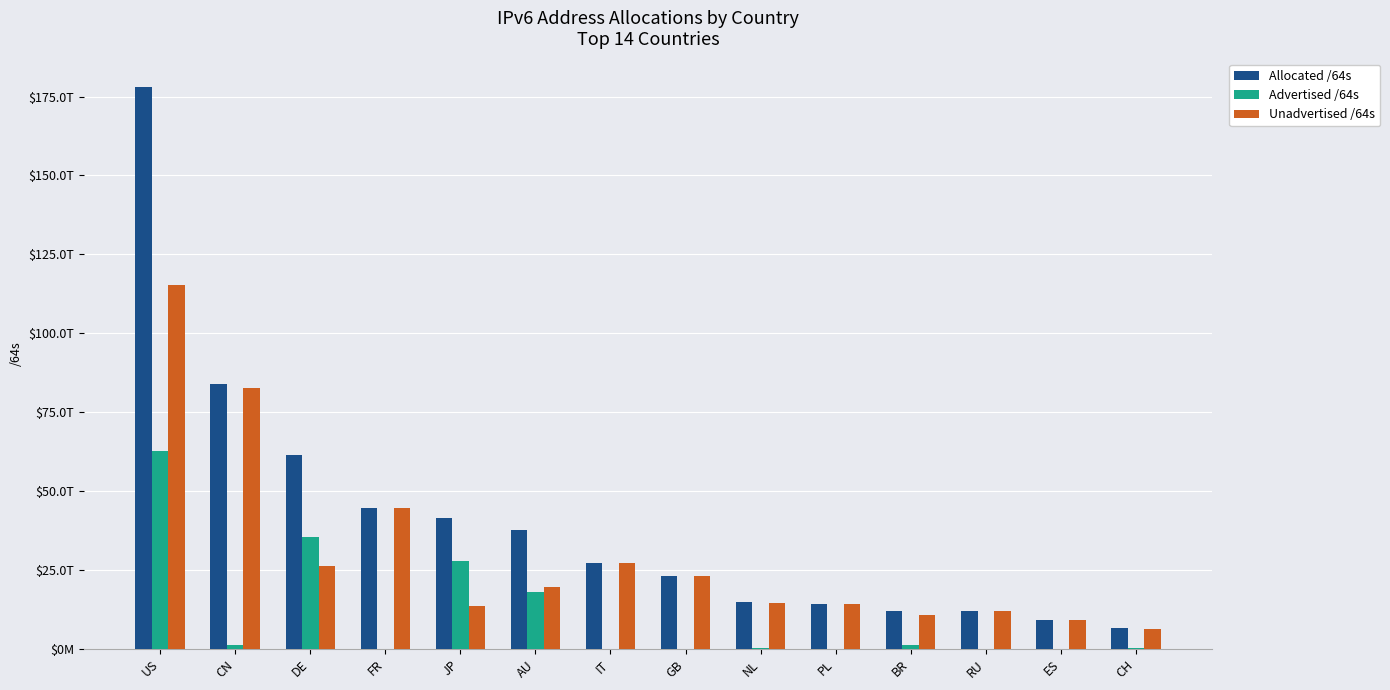

What are all the series names shown in the legend?

Allocated /64s, Advertised /64s, Unadvertised /64s